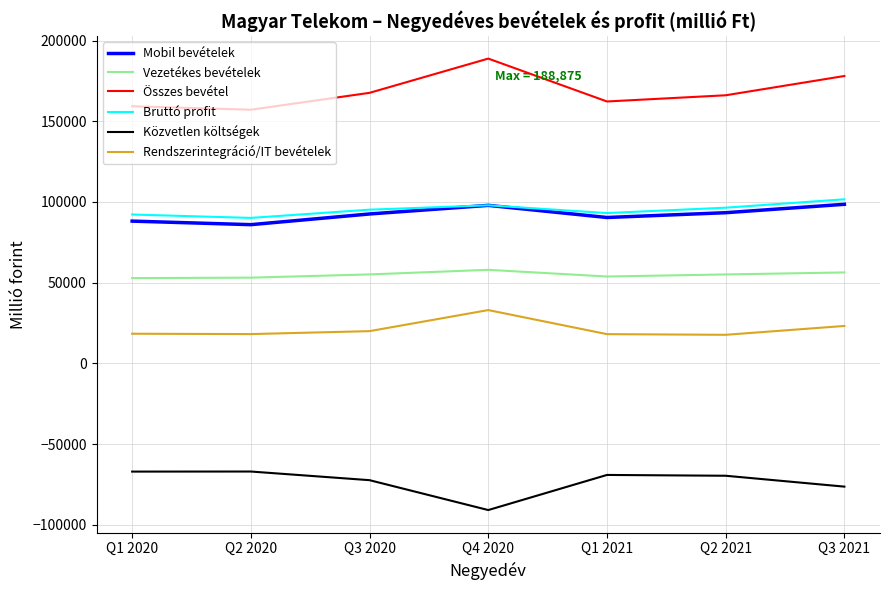

What is the minimum value for Bruttó profit?

90135